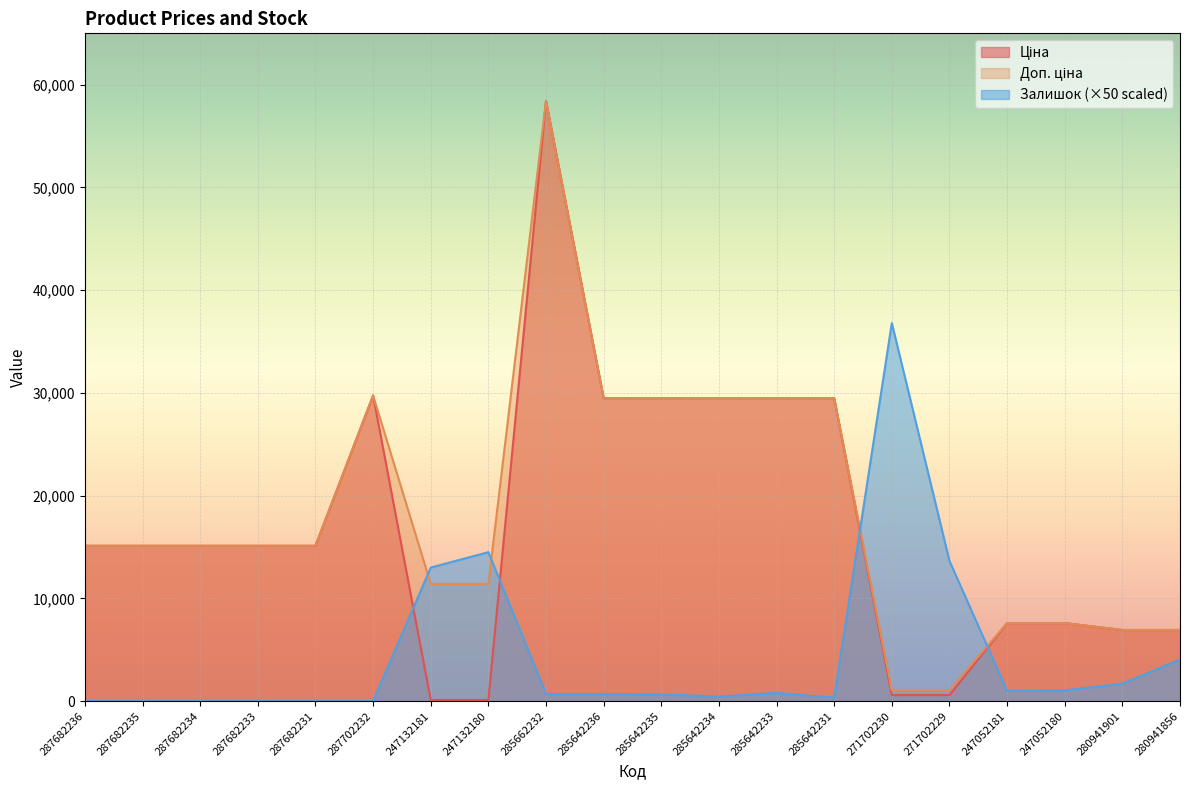

Reading left to right, extract all data points from this chart.

Ціна: 287682236=15120.0	287682235=15120.0	287682234=15120.0	287682233=15120.0	287682231=15120.0	287702232=29747.2	247132181=114.1	247132180=114.1	285662232=58426.5	285642236=29491.5	285642235=29491.5	285642234=29491.5	285642233=29491.5	285642231=29491.5	271702230=589.9	271702229=589.9	247052181=7596.5	247052180=7596.5	280941901=6925.7	280941856=6925.7
Доп. ціна: 287682236=15120.0	287682235=15120.0	287682234=15120.0	287682233=15120.0	287682231=15120.0	287702232=29747.2	247132181=11410.0	247132180=11410.0	285662232=58426.5	285642236=29491.5	285642235=29491.5	285642234=29491.5	285642233=29491.5	285642231=29491.5	271702230=1081.7	271702229=1081.7	247052181=7596.5	247052180=7596.5	280941901=6925.7	280941856=6925.7
Залишок: 287682236=0.0	287682235=0.0	287682234=0.0	287682233=0.0	287682231=0.0	287702232=0.0	247132181=13000.0	247132180=14500.0	285662232=700.0	285642236=700.0	285642235=650.0	285642234=450.0	285642233=800.0	285642231=350.0	271702230=36800.0	271702229=13650.0	247052181=1000.0	247052180=1050.0	280941901=1700.0	280941856=4050.0